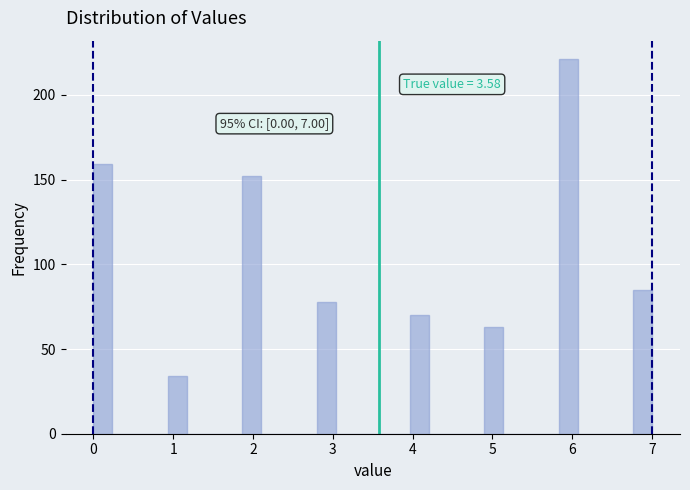

Read against the x-axis, roughly where is the centre of the tallest bar?

6.0